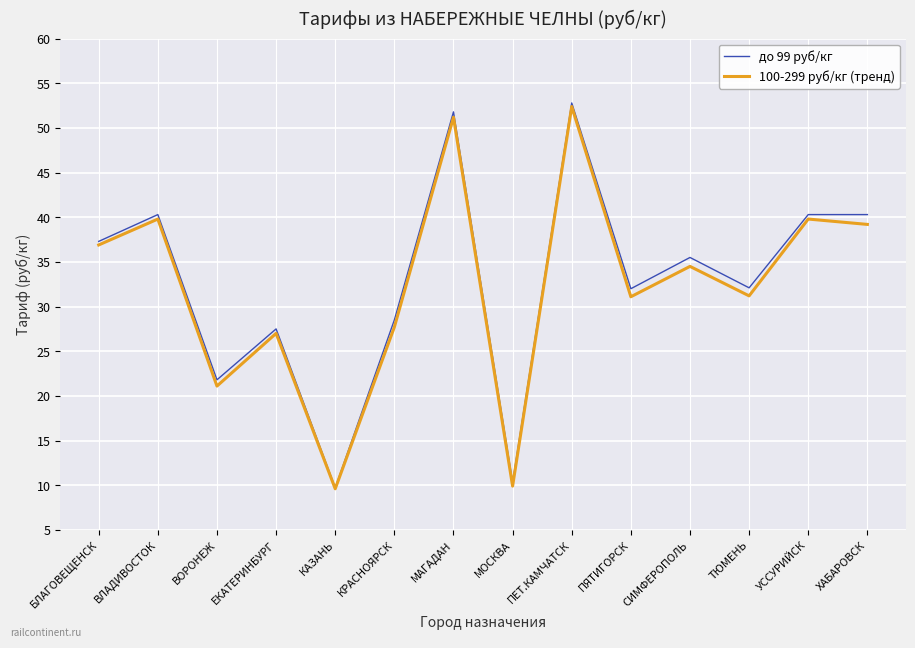

What are all the series names shown in the legend?

до 99 руб/кг, 100-299 руб/кг (тренд)